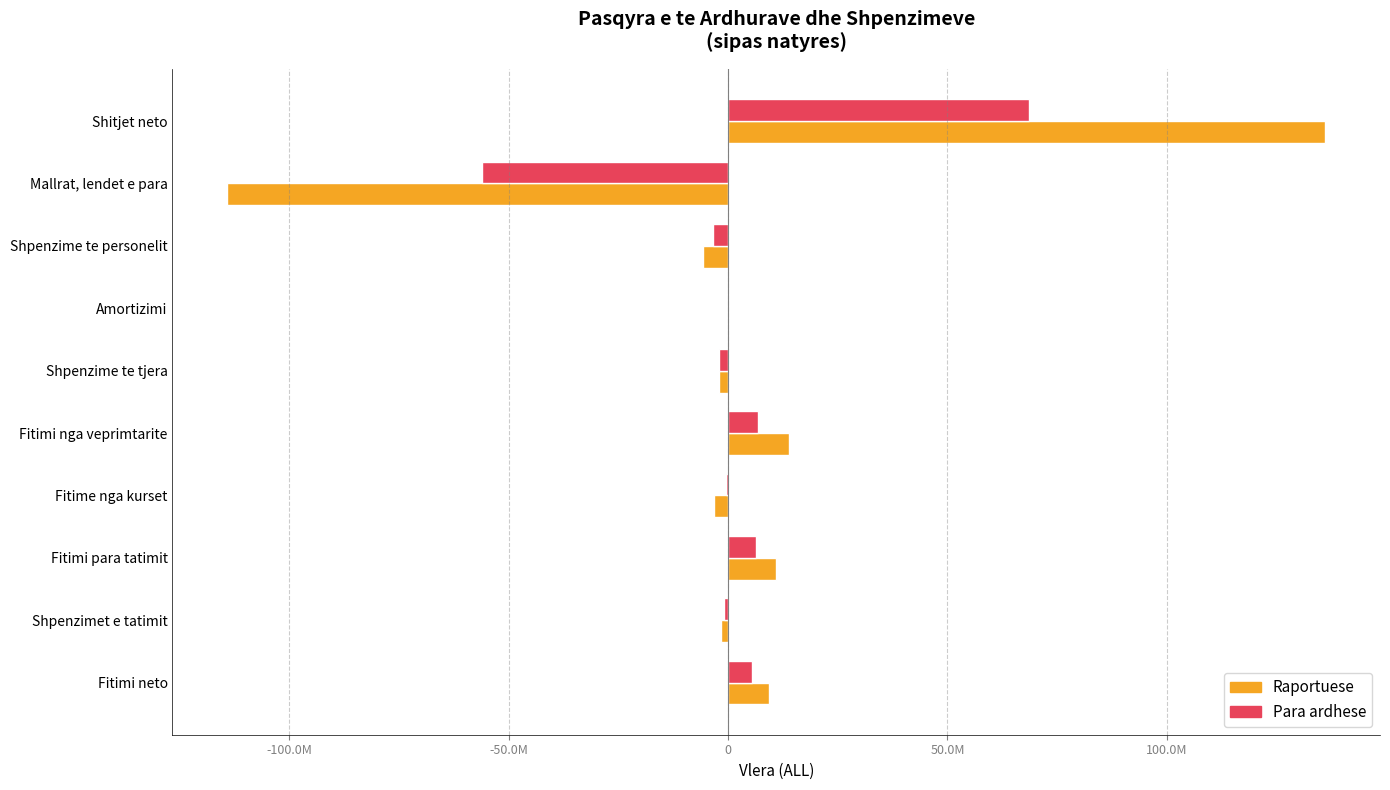

What are all the series names shown in the legend?

Raportuese, Para ardhese